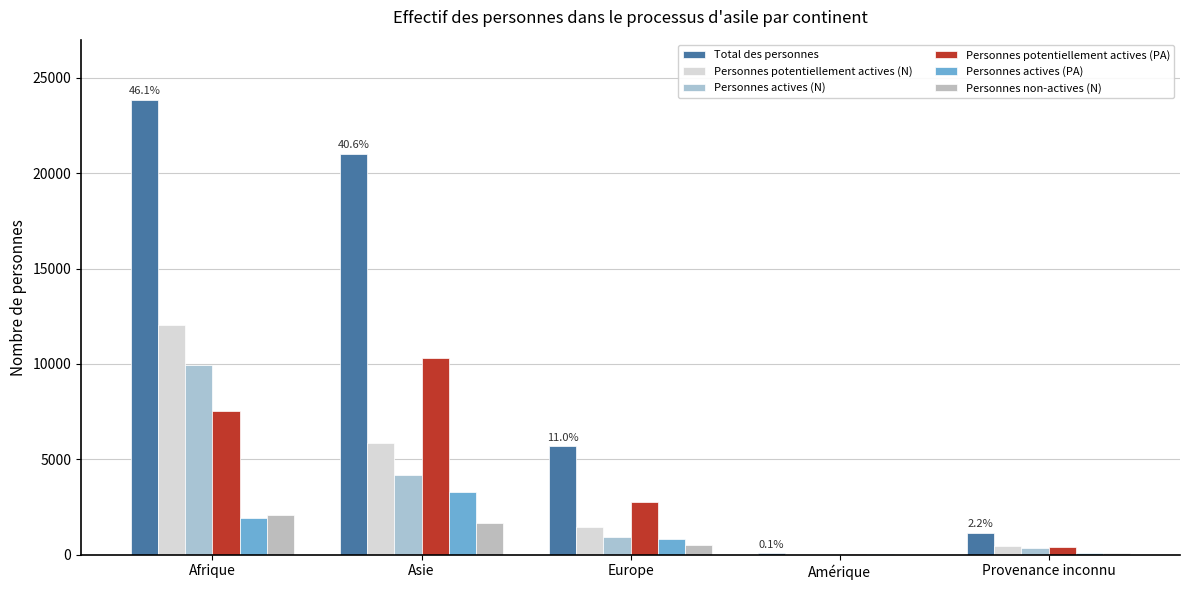

How many series are shown in this chart?

6